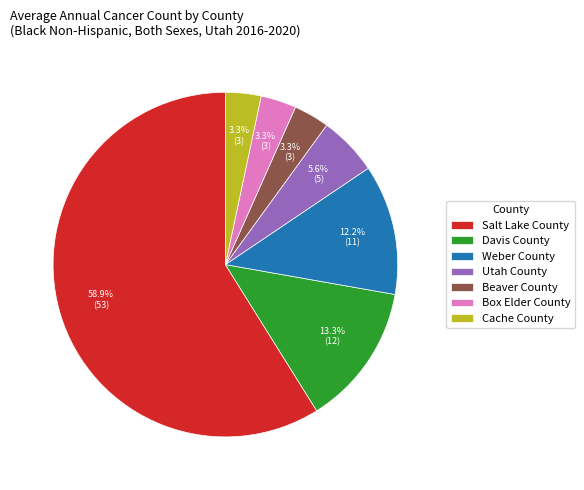

What is the total percentage of Utah County and Box Elder County?

8.9%